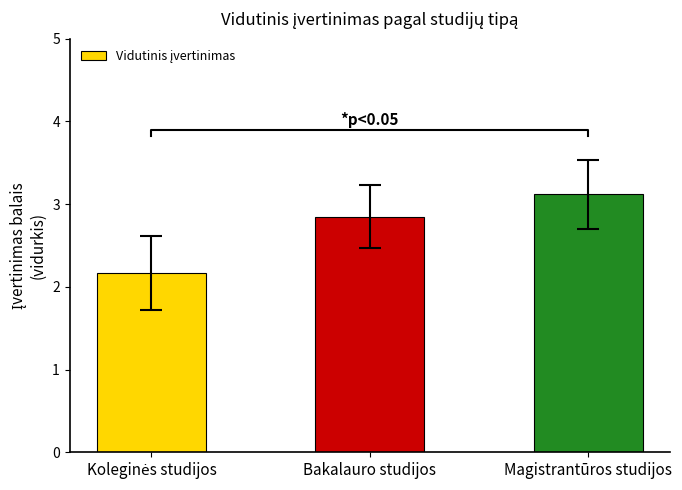

True or false: the data shows 3.1 at Magistrantūros studijos.

True